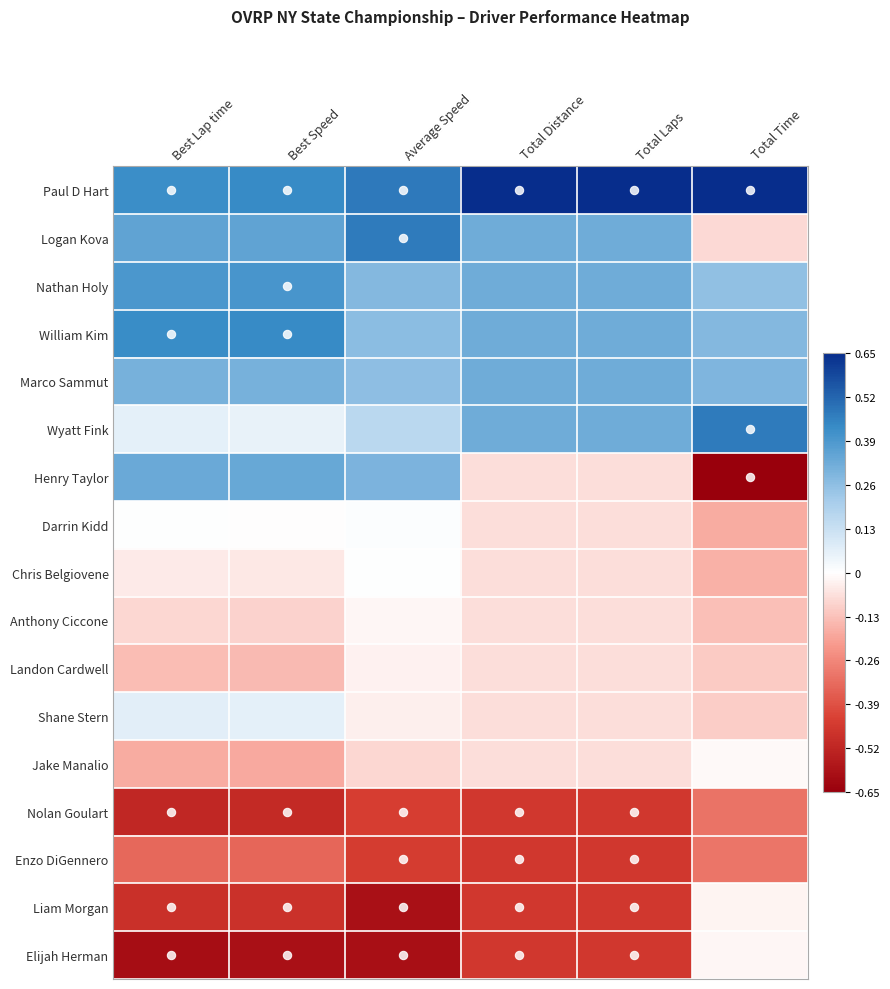

Which series has the widest spread of values?

Henry Taylor